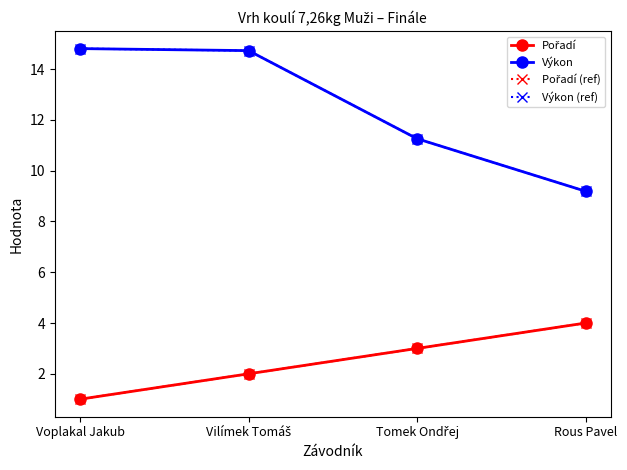

Reading left to right, what are all the values shown in this chart?

Pořadí: 1.0	2.0	3.0	4.0
Výkon: 14.8	14.7	11.3	9.2
Pořadí (ref): 1.0	2.0	3.0	4.0
Výkon (ref): 14.8	14.7	11.3	9.2